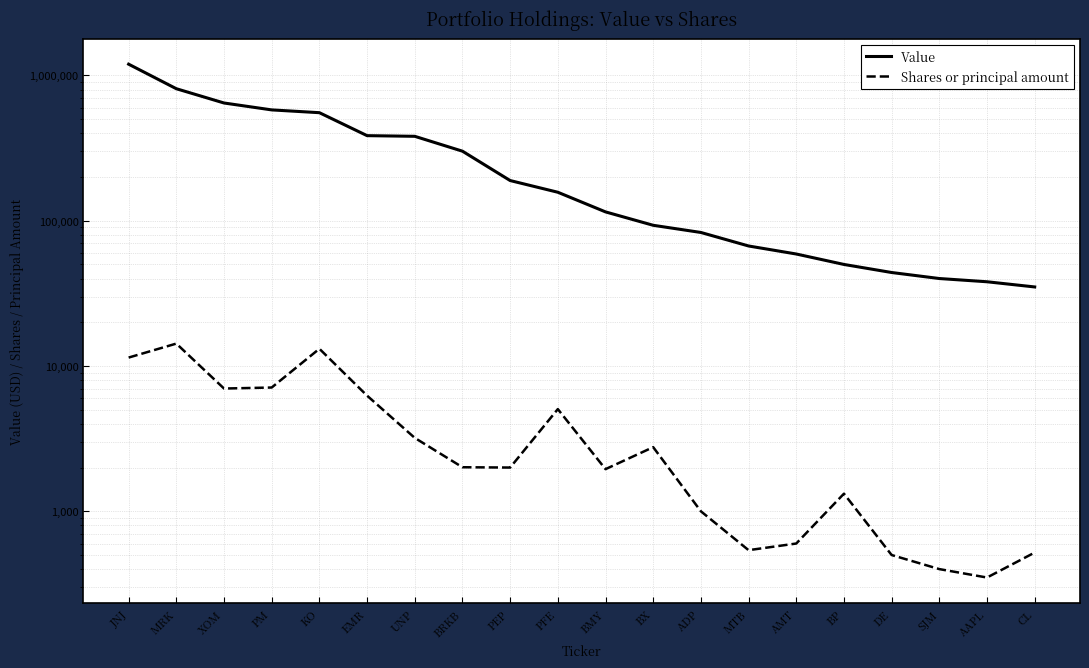

What position from the left is CL?

20